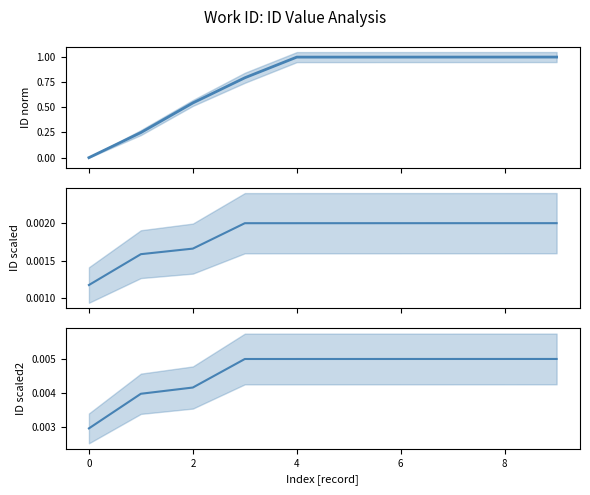

At 8, list the series in order from smallest to largest.

id_scaled, id_scaled2, id_norm